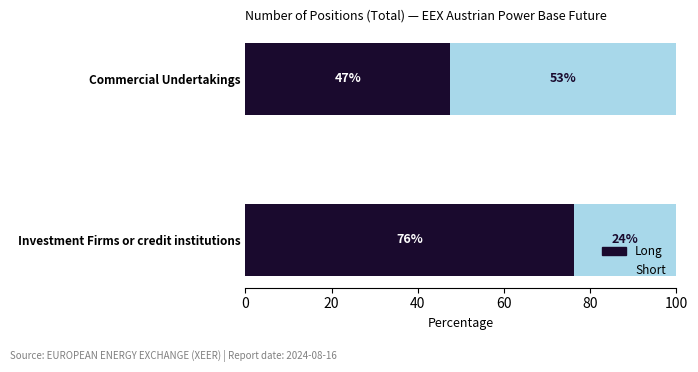

What are all the series names shown in the legend?

Long, Short